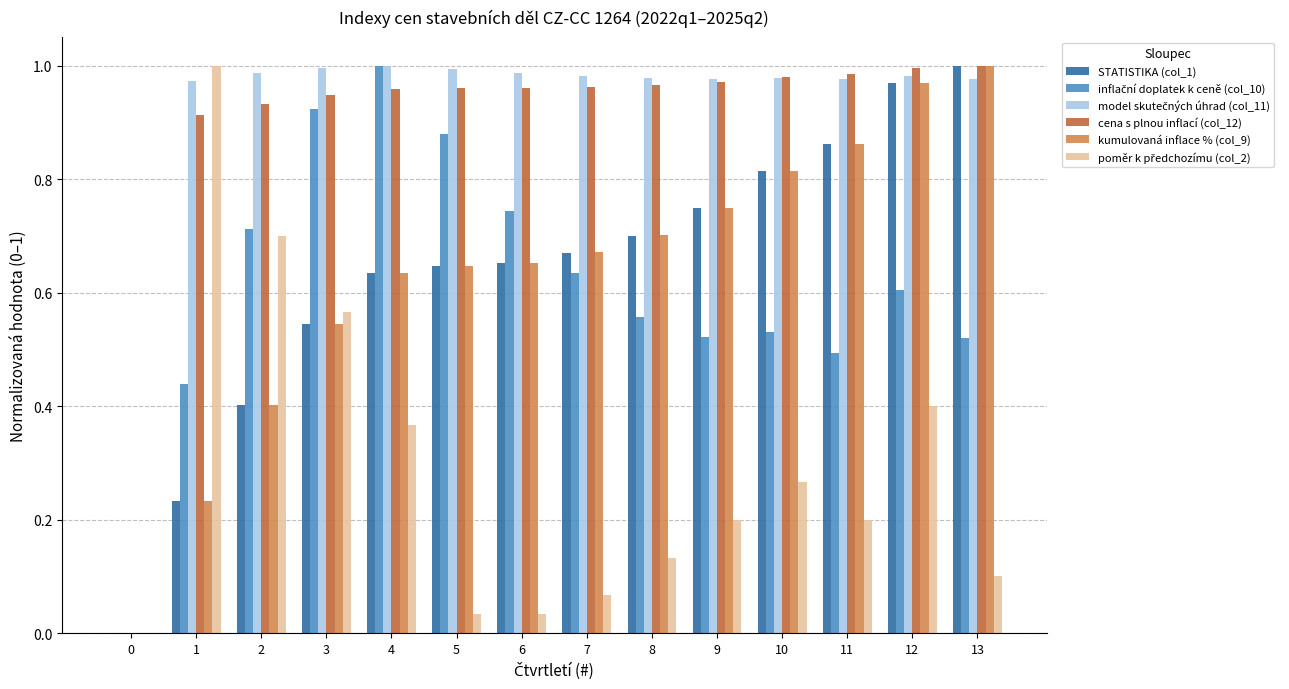

The cena s plnou inflací (col_12) series shows 1.0 at 11. True or false?

True